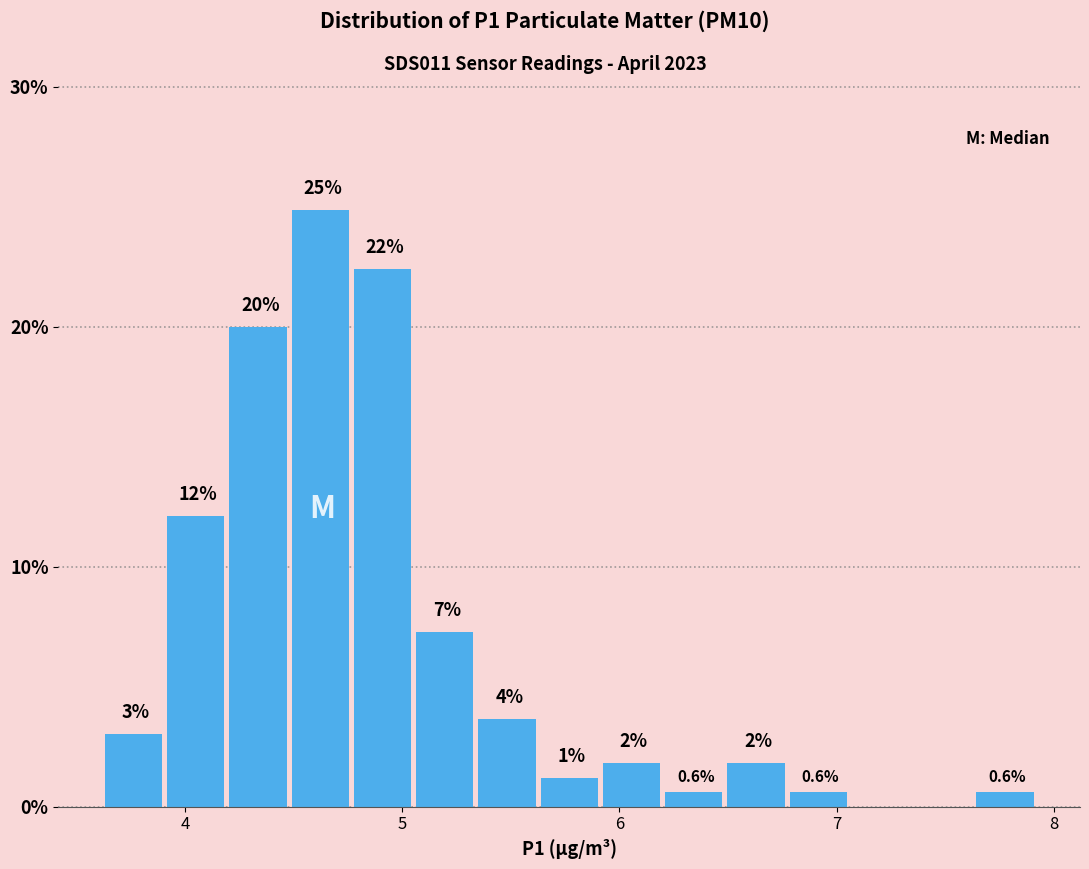

Read against the x-axis, roughly where is the centre of the tallest bar?

4.6